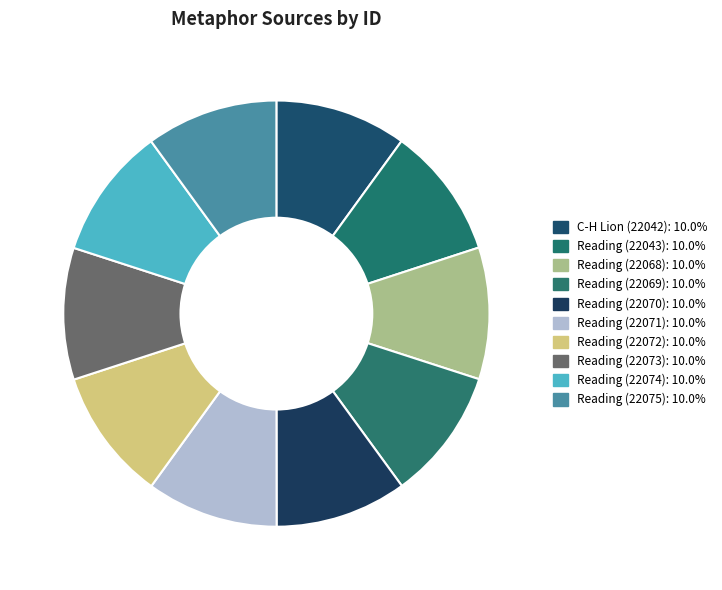

Is it true that Reading (22073) is 10% of the pie?

True